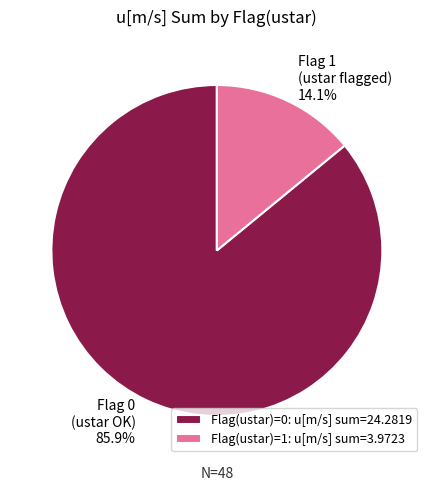

Which category has the smallest portion of the pie?

Flag(ustar)=1: u[m/s] sum=3.9723